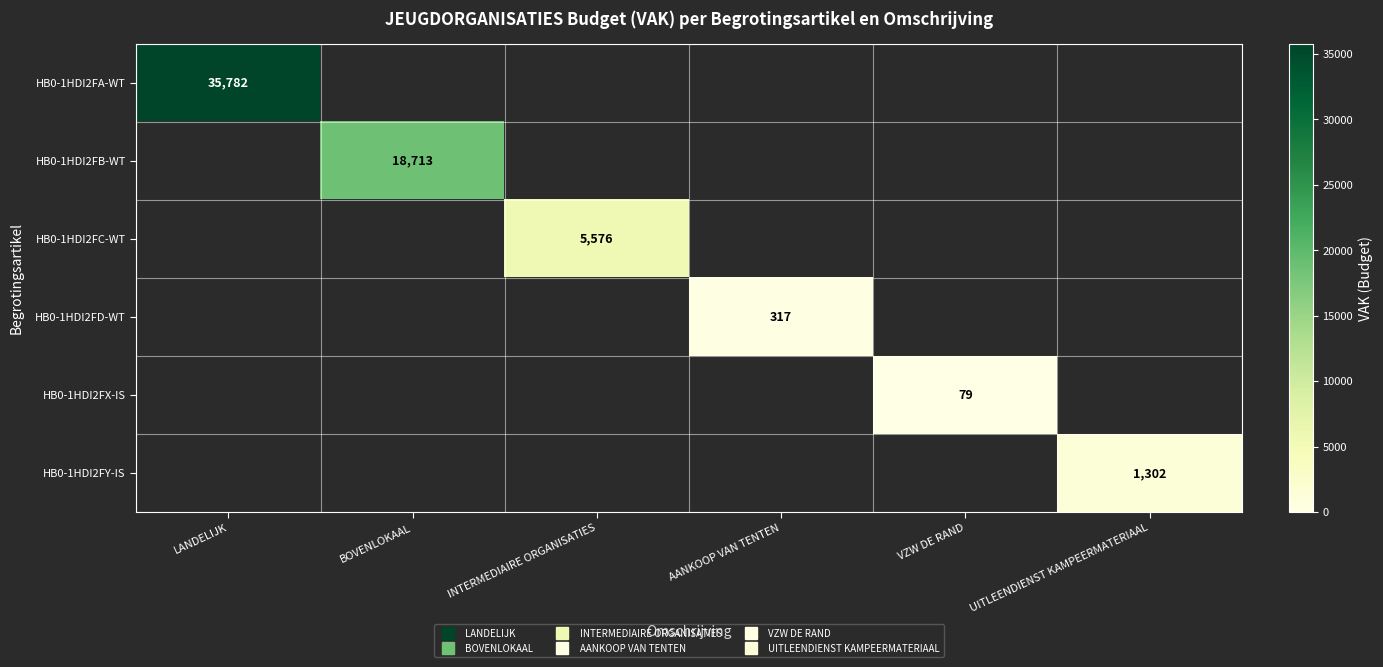

At how many categories does at least one series exceed 4294?

3